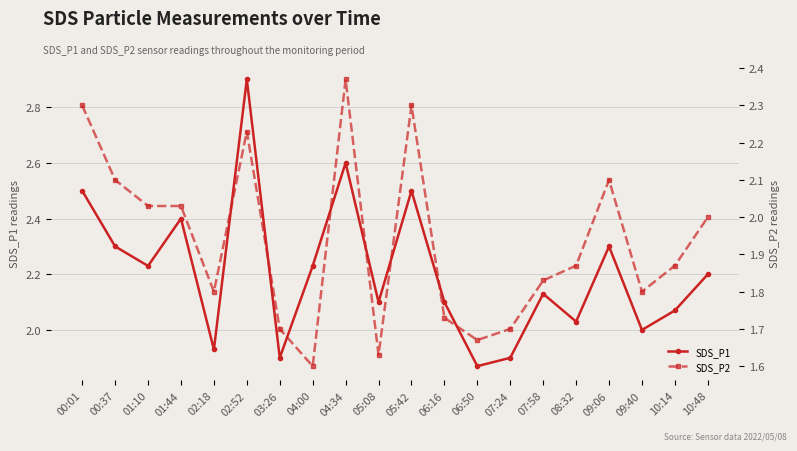

Between 09:40 and 01:44, which is larger?

01:44